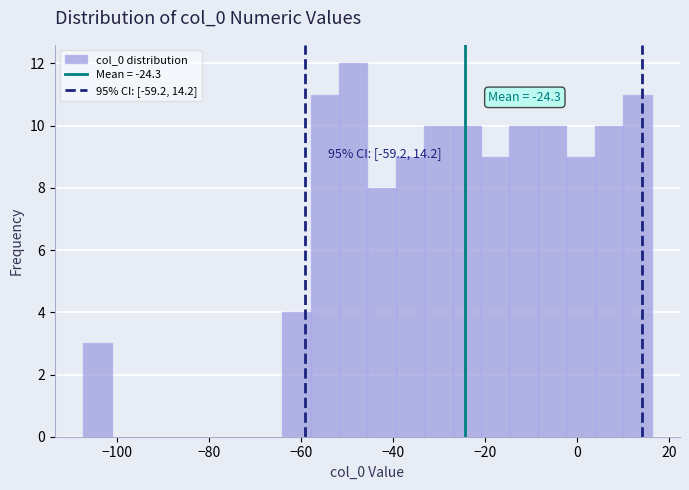

Around what value on the x-axis is the tallest bar? Give the approximate position of its centre, as read against the axis.

-48